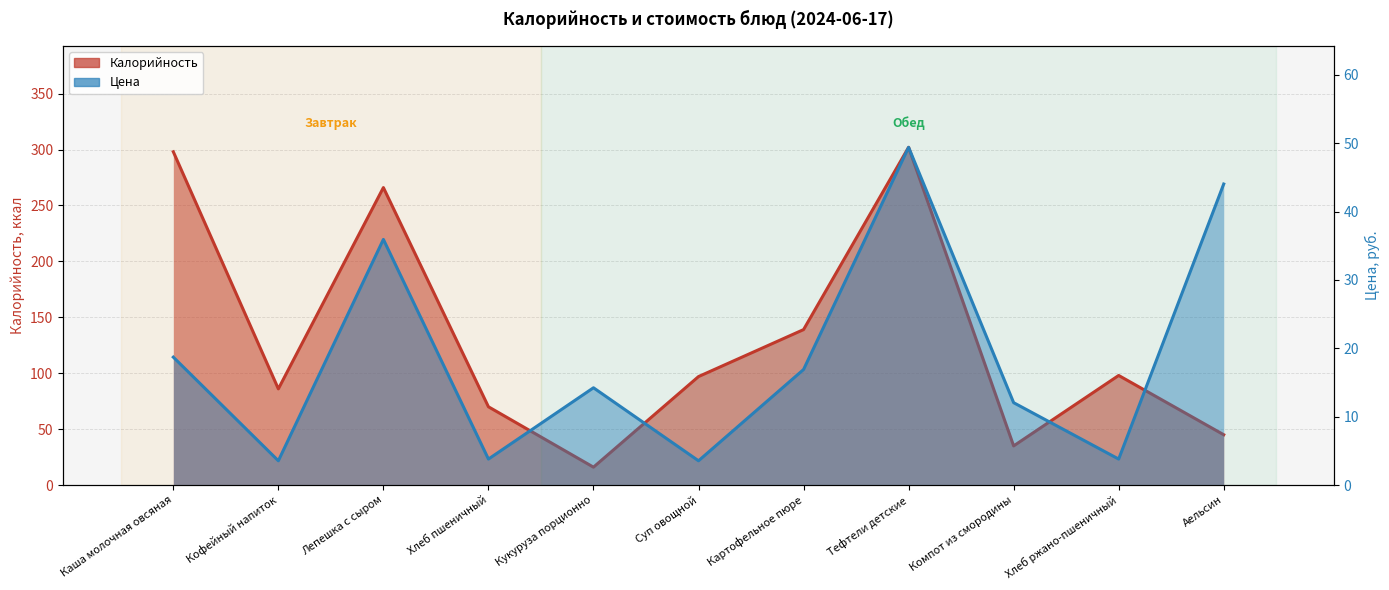

At which category is the sum across all series the highest?

Тефтели детские